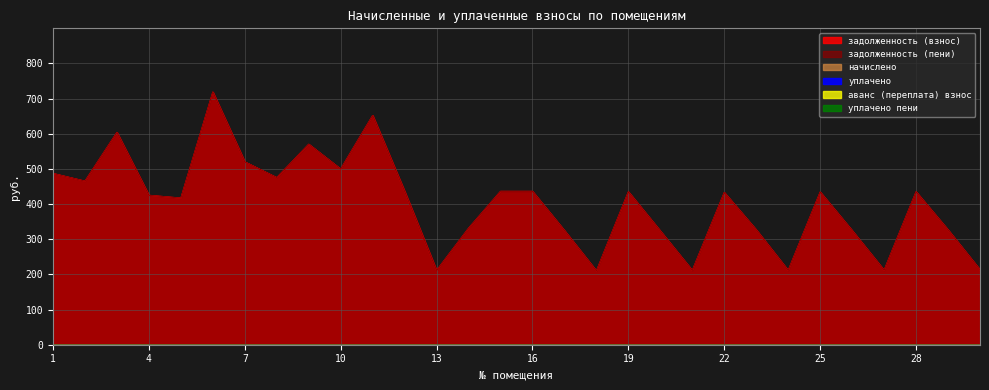

True or false: задолженность (взнос) and задолженность (пени) intersect in this chart.

False